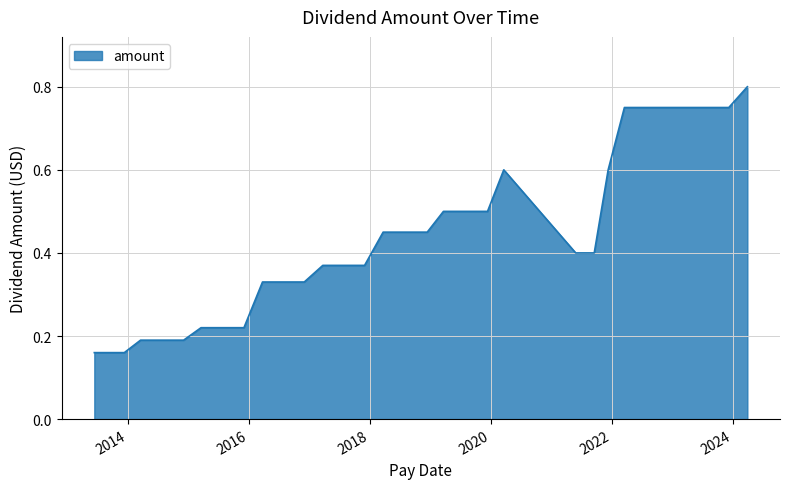

Does the chart display data point markers on the line(s)?

No